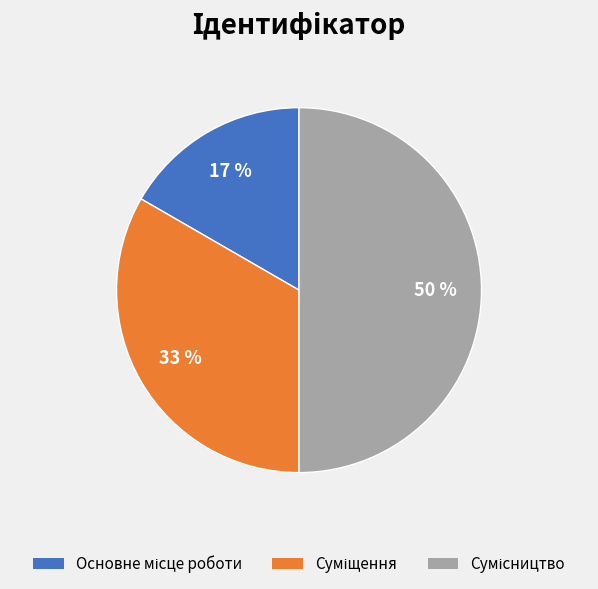

To the nearest percent, what is the average slice percentage?

33%